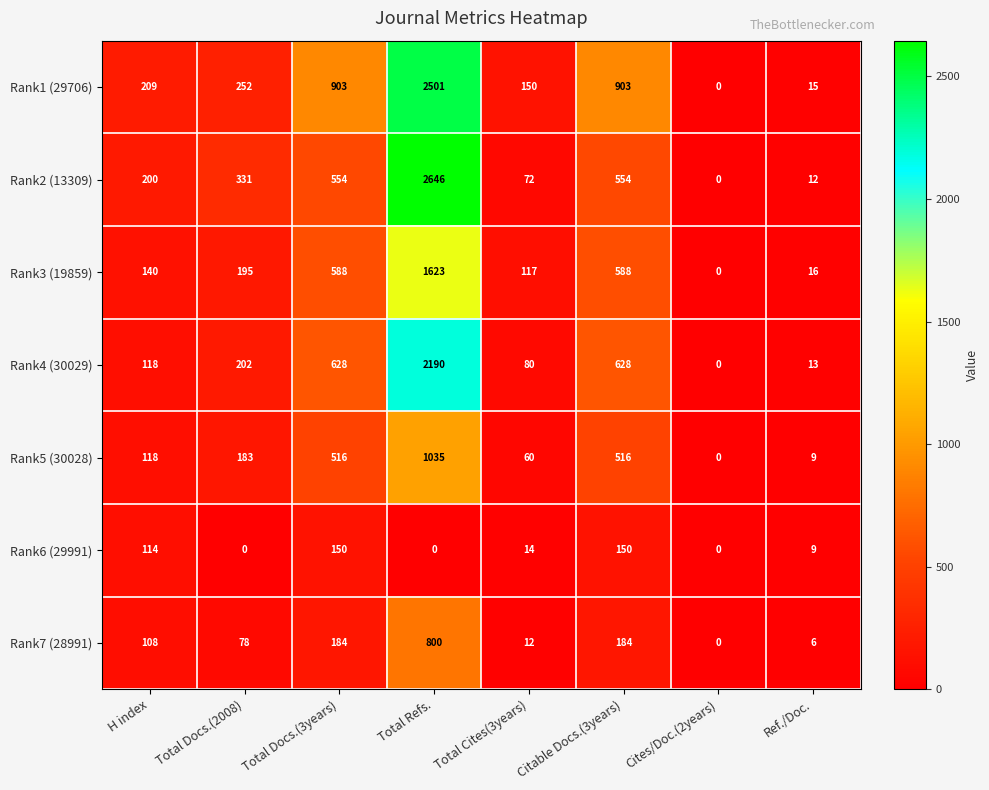

Is it true that Rank5 (30028) equals 358 at Total Docs.(3years)?

False